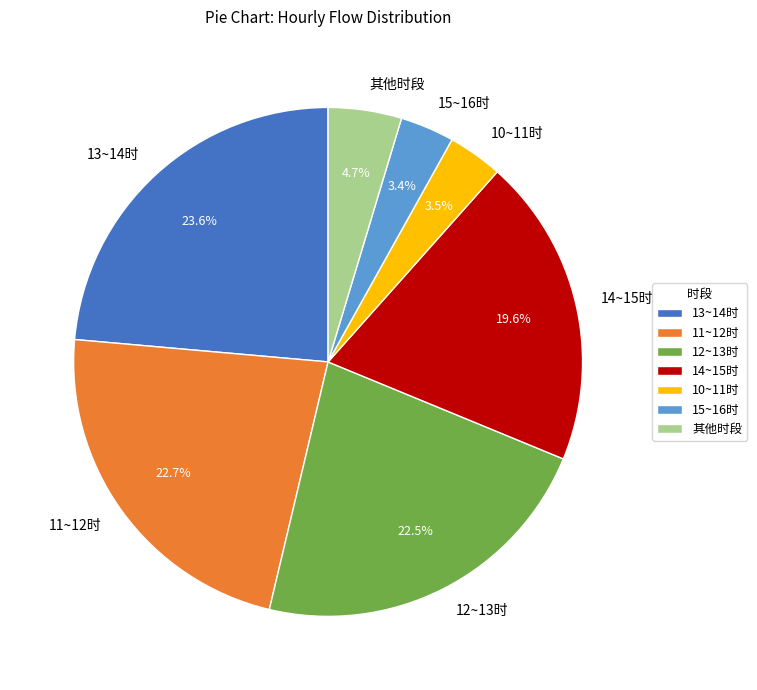

Does 15~16时 account for over 50% of the chart?

No